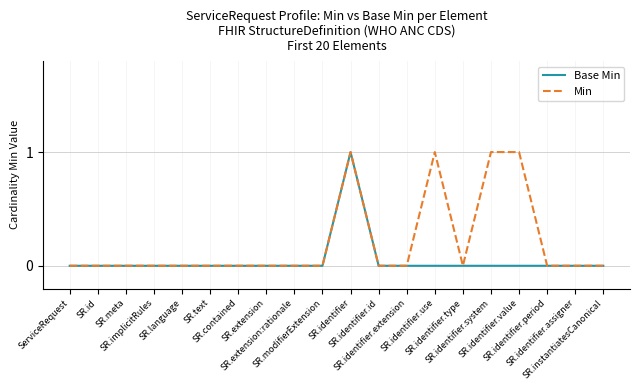

List the series in order of their overall mean, highest first.

Min, Base Min